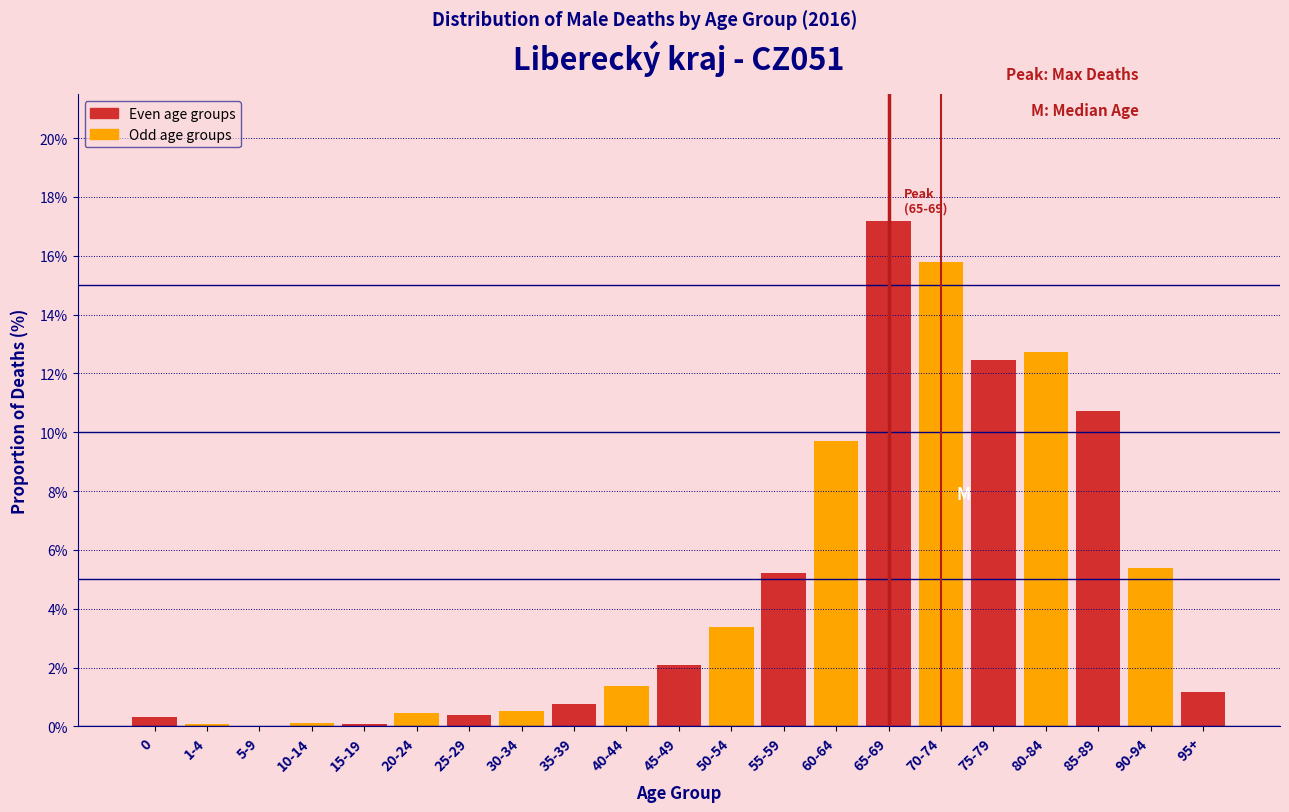

Reading left to right, transcribe all the data shown in this chart.

0=0.3	1-4=0.1	5-9=0.0	10-14=0.1	15-19=0.1	20-24=0.4	25-29=0.4	30-34=0.5	35-39=0.8	40-44=1.4	45-49=2.1	50-54=3.4	55-59=5.2	60-64=9.7	65-69=17.2	70-74=15.8	75-79=12.5	80-84=12.7	85-89=10.7	90-94=5.4	95+=1.2